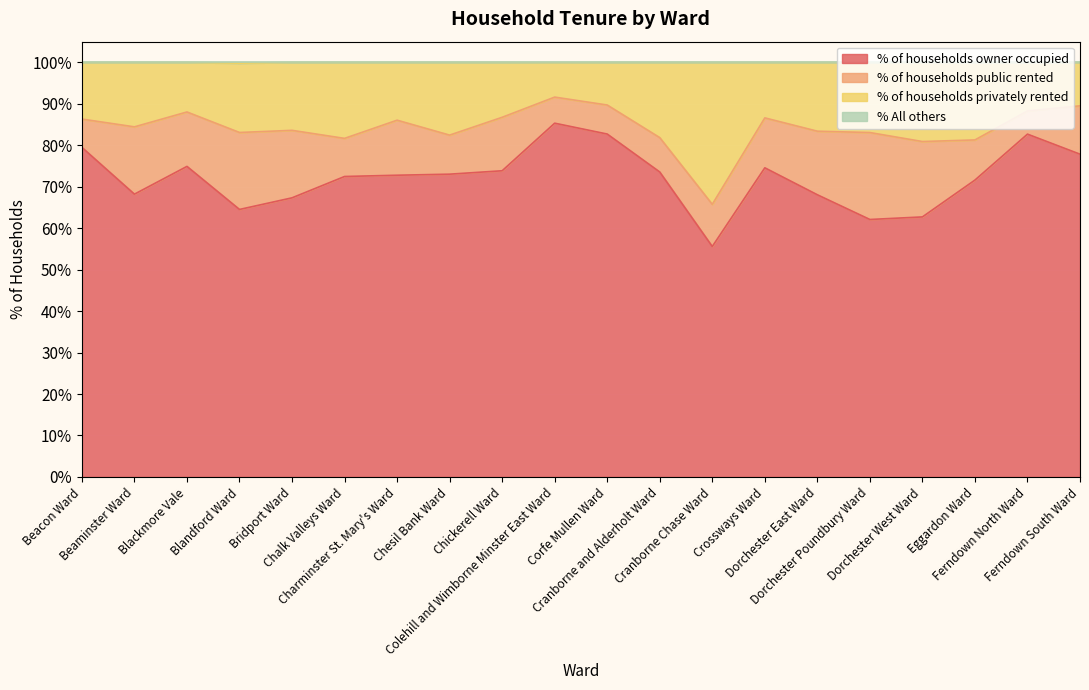

What is the lowest value of the % of households owner occupied series?

55.6